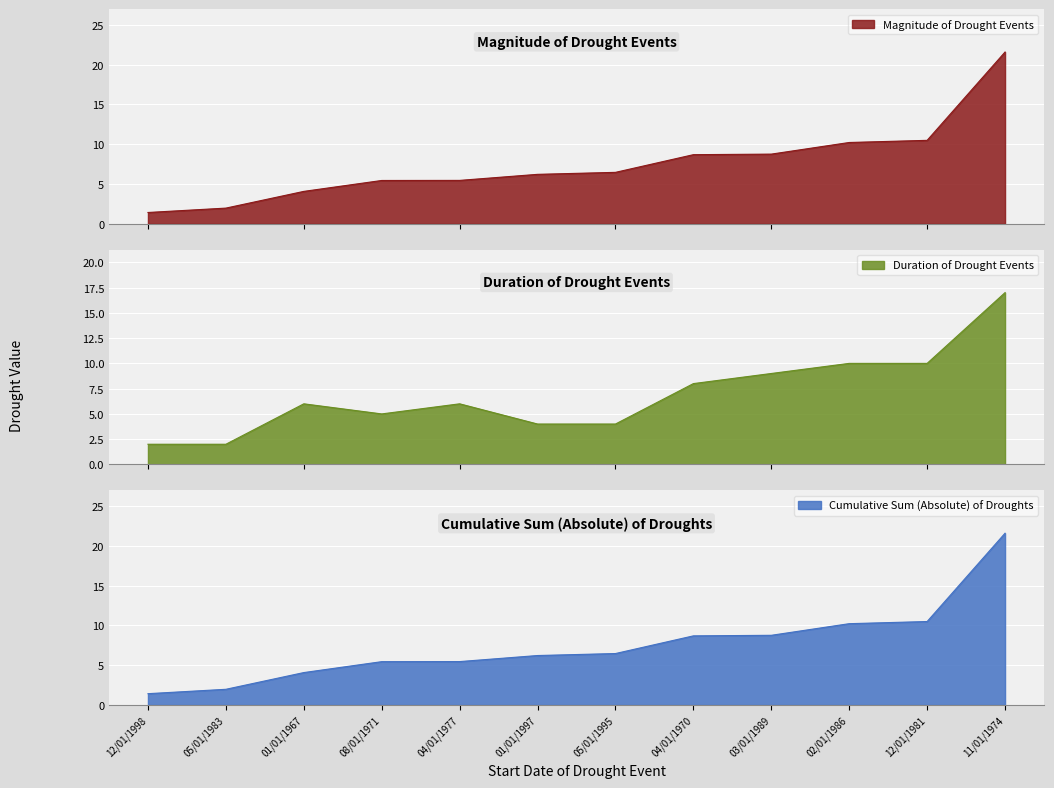

What is the average value of the magnitude series?

7.6